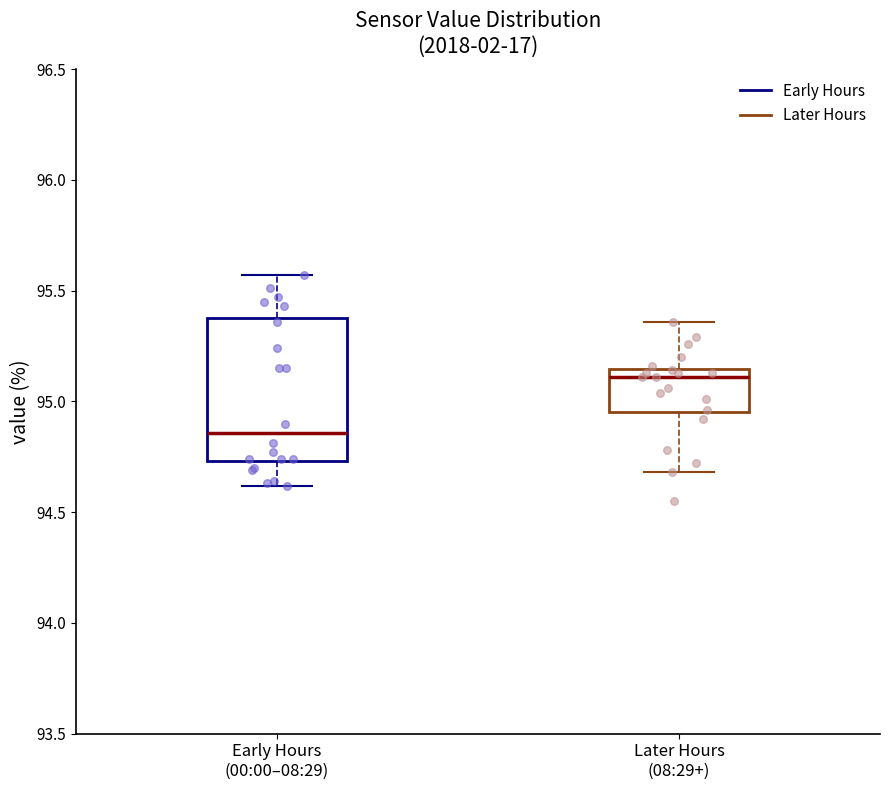

Comparing the boxes themselves (not the whiskers), which one is the tallest?

Early Hours (00:00–08:29)